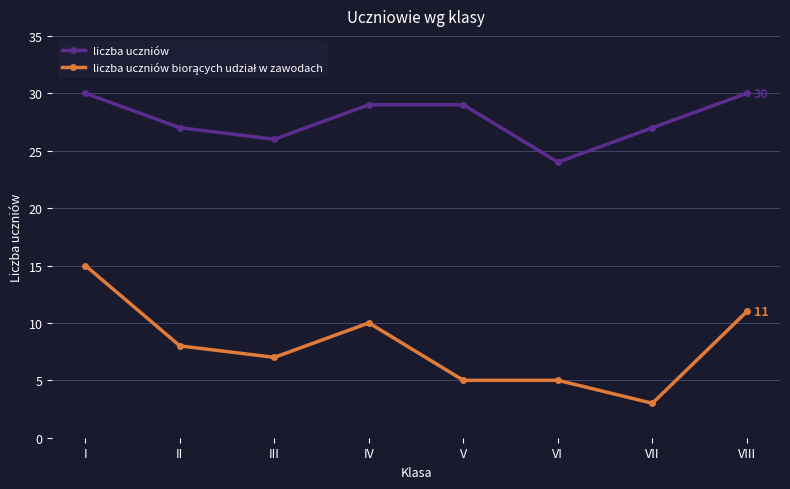

How many lines are shown in the chart?

2